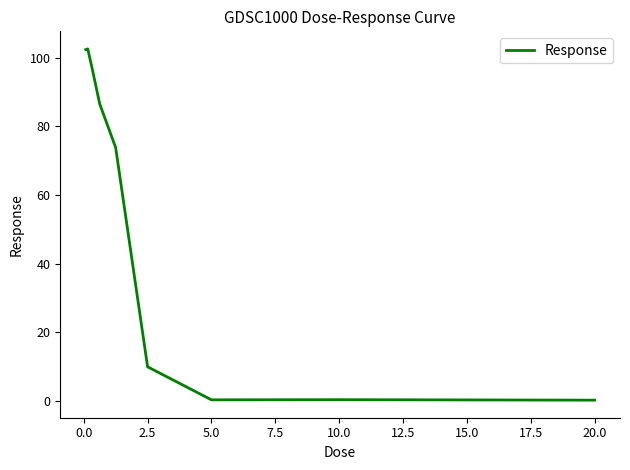

What is the average value?

52.6